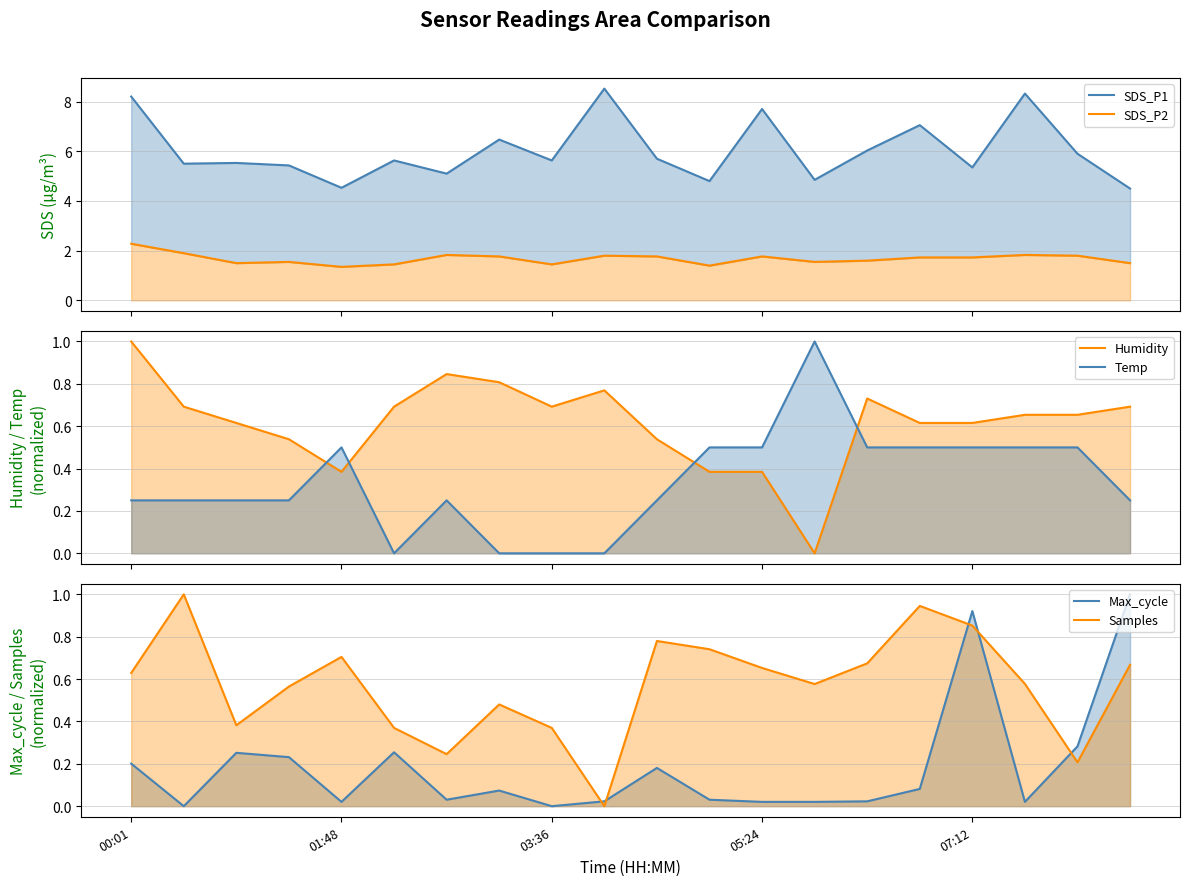

Is it true that Max_cycle equals 0.6 at 19?

False